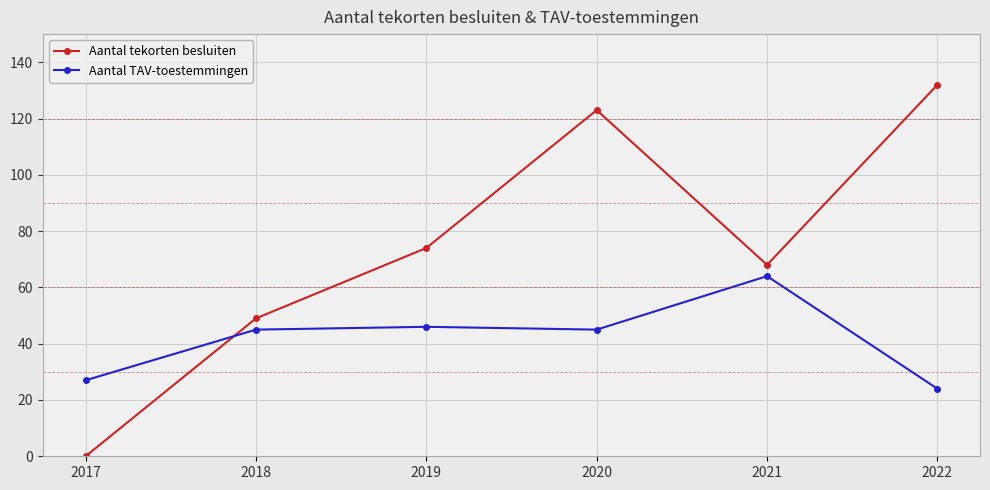

Does the chart have visible grid lines?

Yes